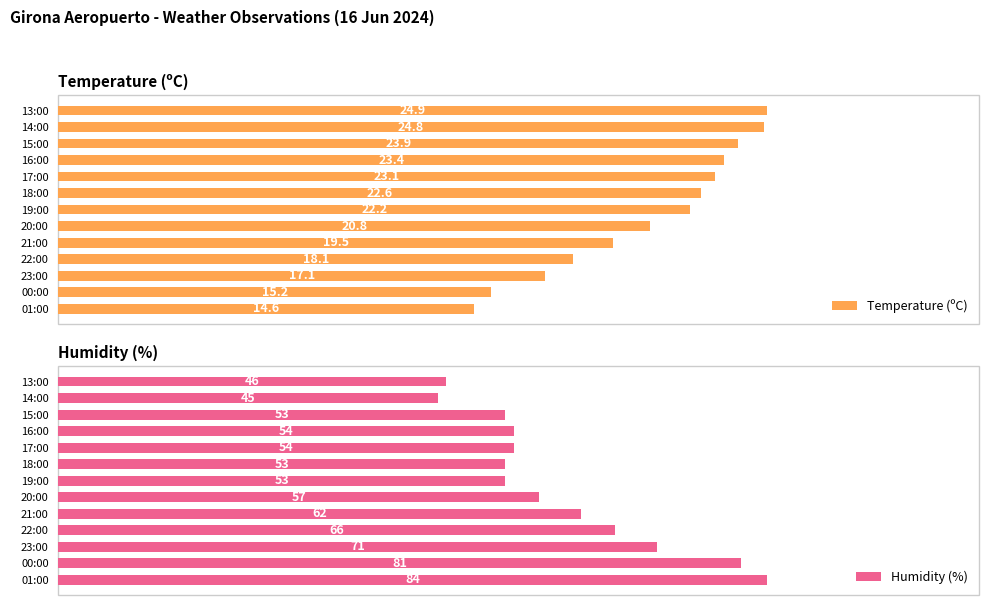

Rank the categories by Temperature (ºC) value from lowest to highest.

01:00, 00:00, 23:00, 22:00, 21:00, 20:00, 19:00, 18:00, 17:00, 16:00, 15:00, 14:00, 13:00